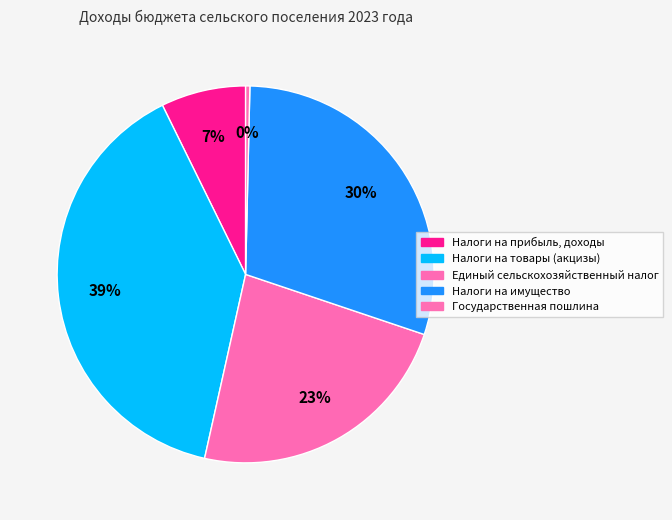

True or false: Единый сельскохозяйственный налог accounts for 12% of the total.

False